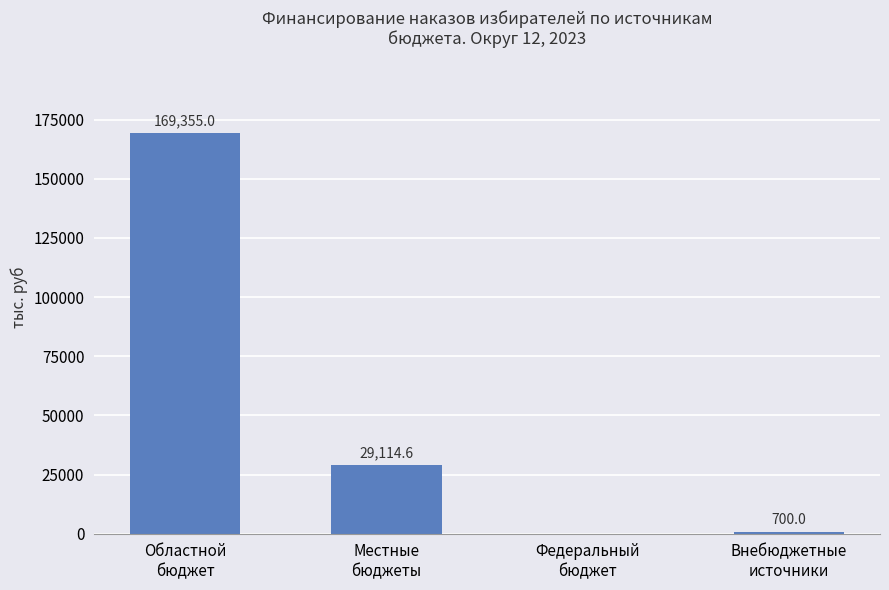

What is the maximum value shown in the chart?

169355.0